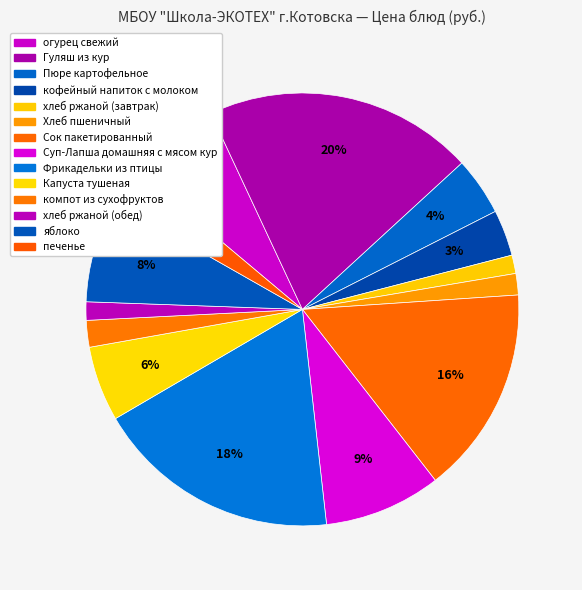

The хлеб ржаной (завтрак) slice represents 1% of the pie. True or false?

True